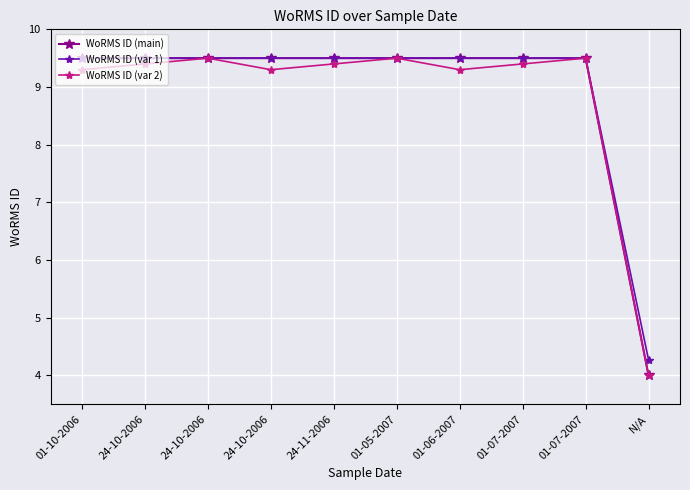

True or false: WoRMS ID (var 2) and WoRMS ID (var 1) cross at least once.

False